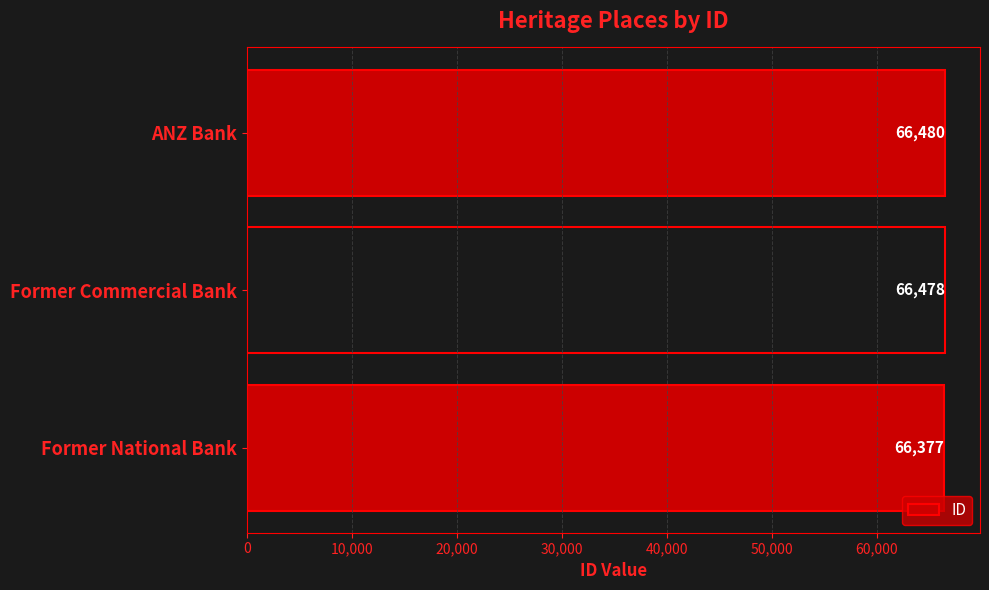

What is the ratio of the value at ANZ Bank to the value at Former National Bank?

1.0